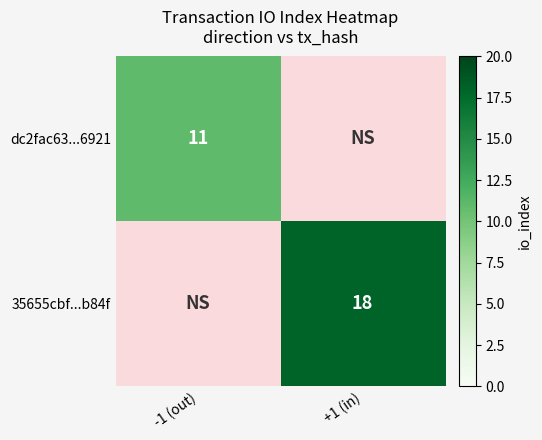

What is the maximum value shown in the chart?

18.0